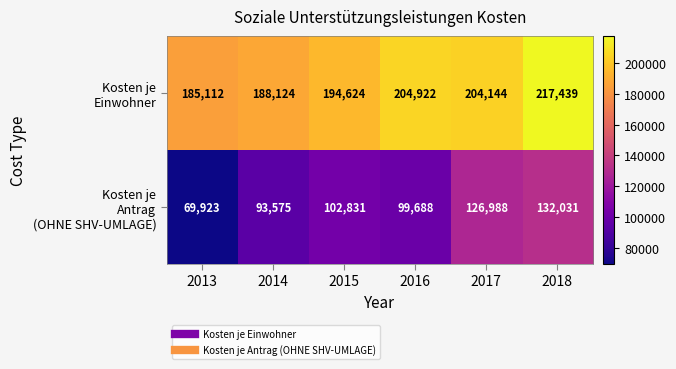

Which label corresponds to the largest value in the chart?

2018